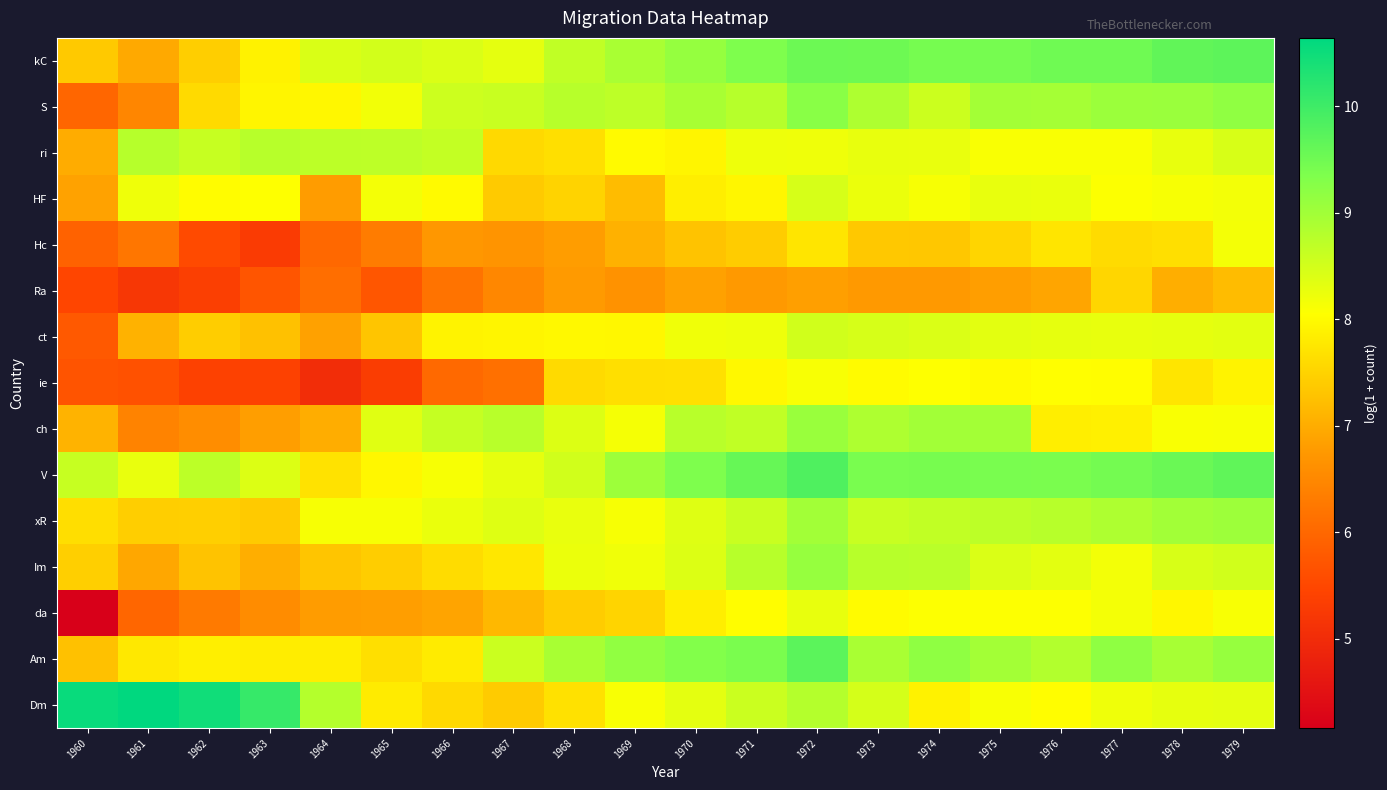

At which category is the sum across all series the highest?

1972